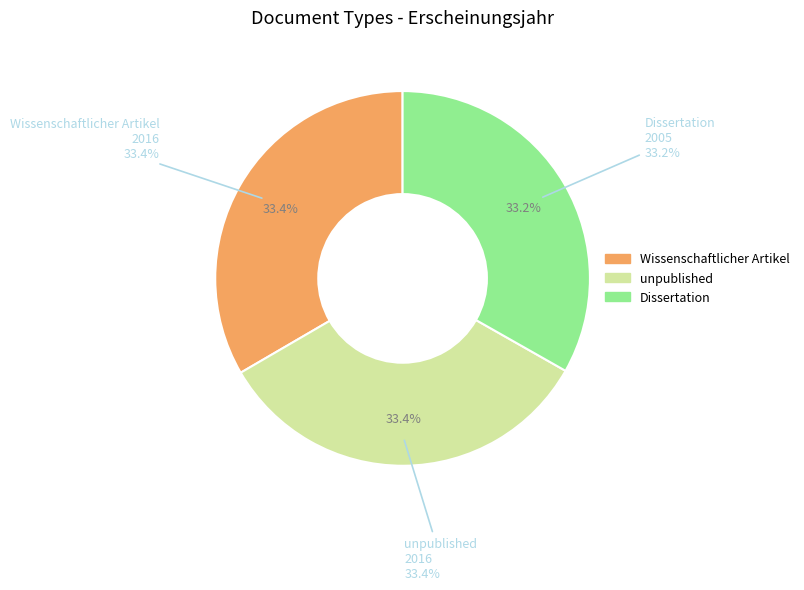

Which category has the biggest portion of the pie?

Wissenschaftlicher Artikel